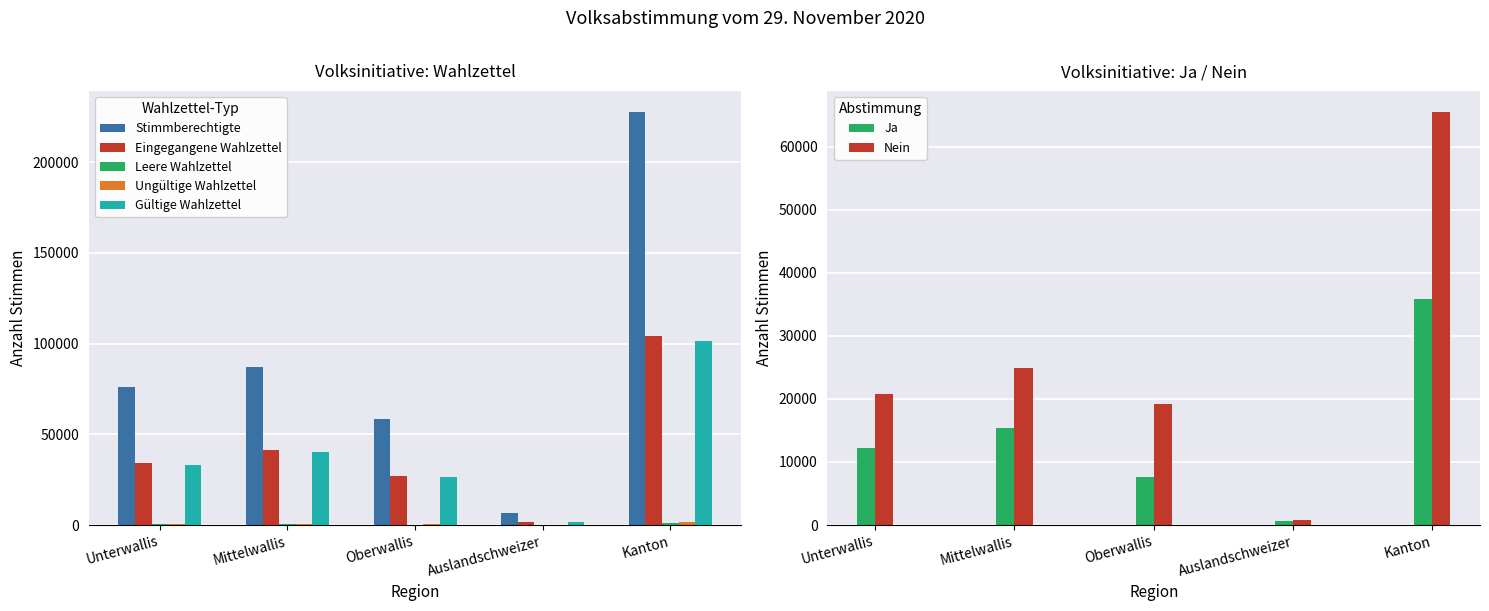

How many values in the Gültige Wahlzettel series are below 32979?

2